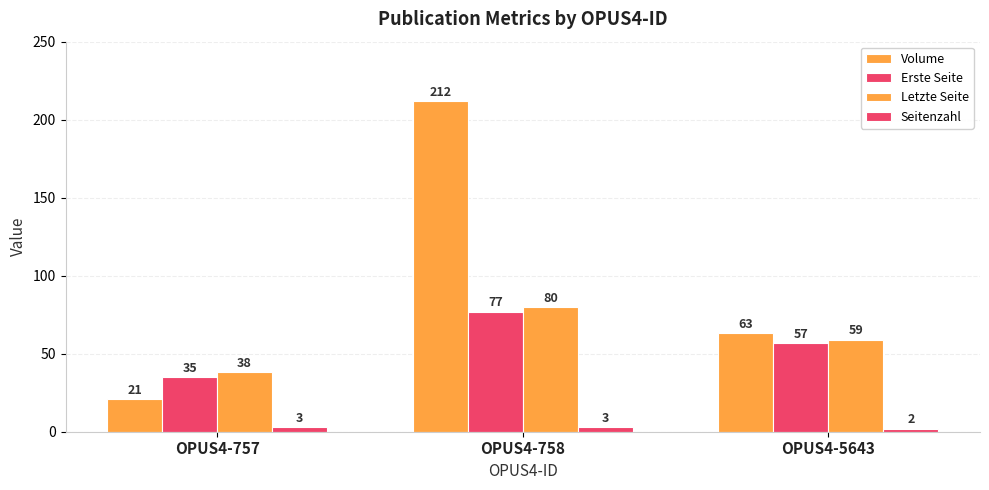

How many series are shown in this chart?

4